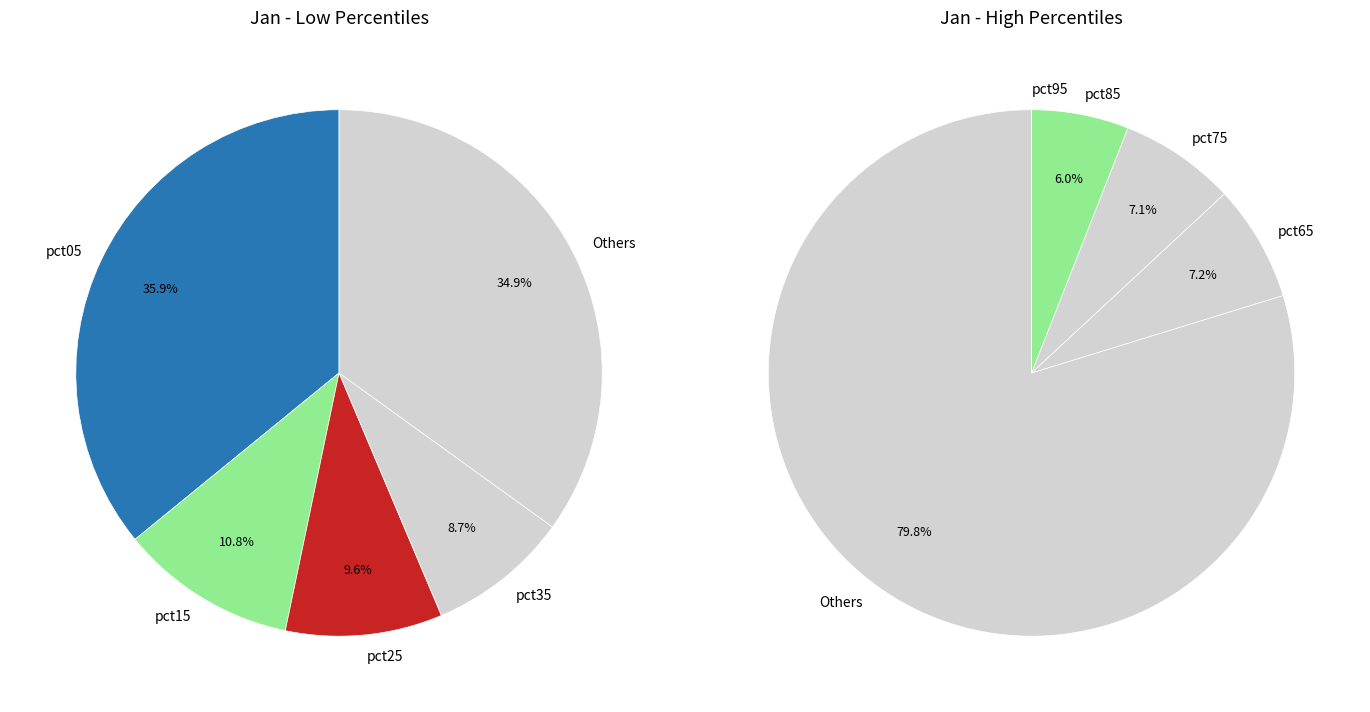

Which category has the smallest portion of the pie?

pct95